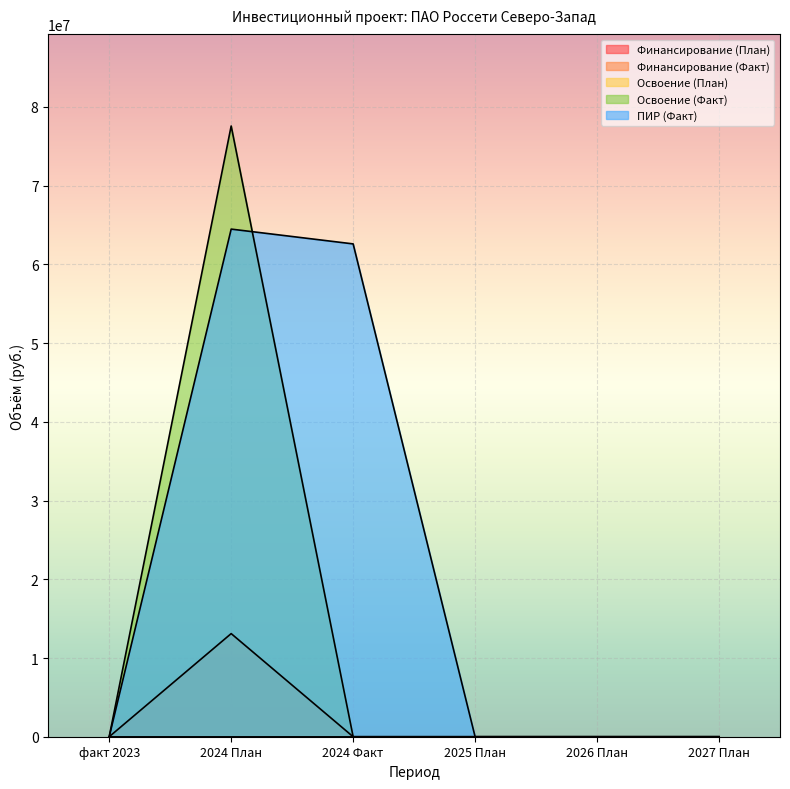

Which series has the largest total across all categories?

ПИР (Факт)